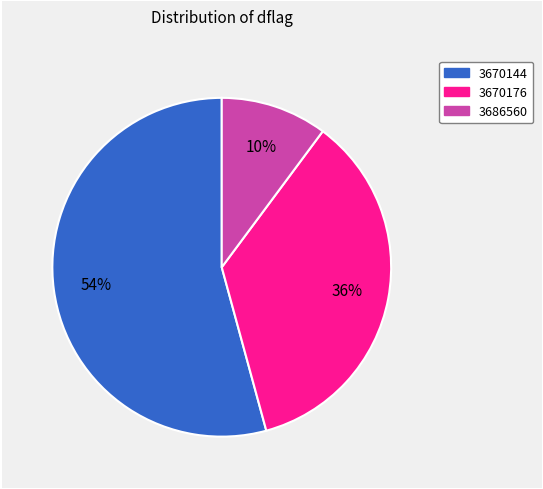

Rank the categories by value from lowest to highest.

3686560, 3670176, 3670144